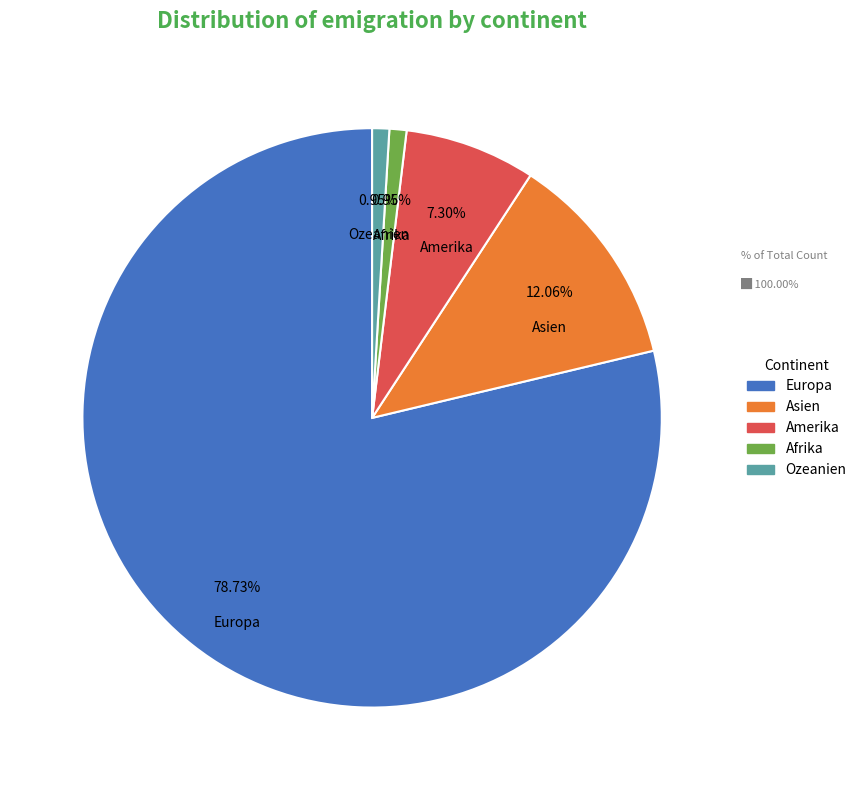

To the nearest percent, what percentage of the pie is Ozeanien?

1%